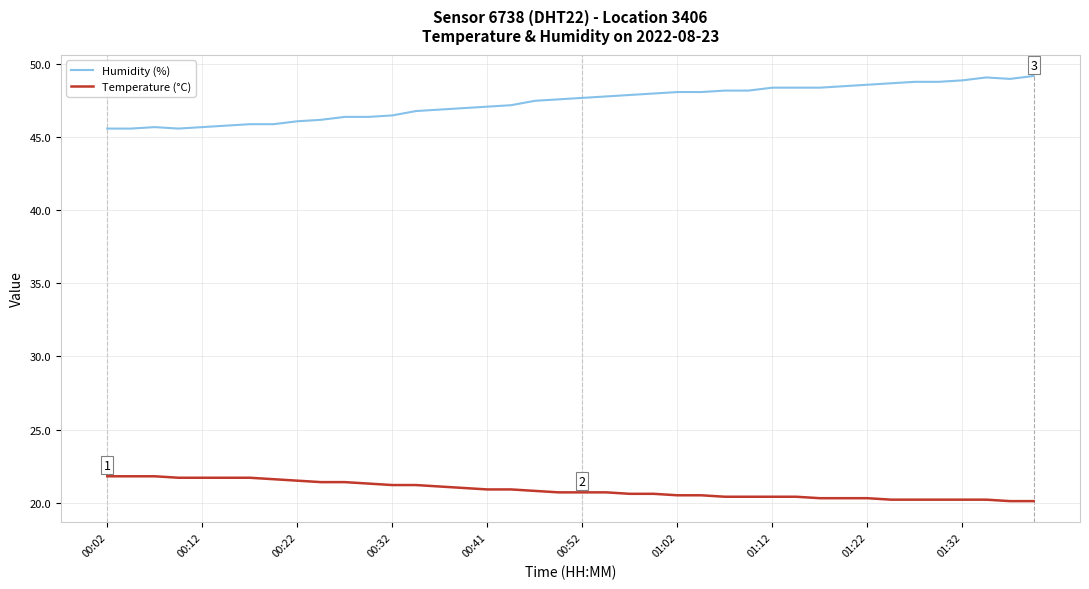

Which series has the largest total across all categories?

Humidity (%)